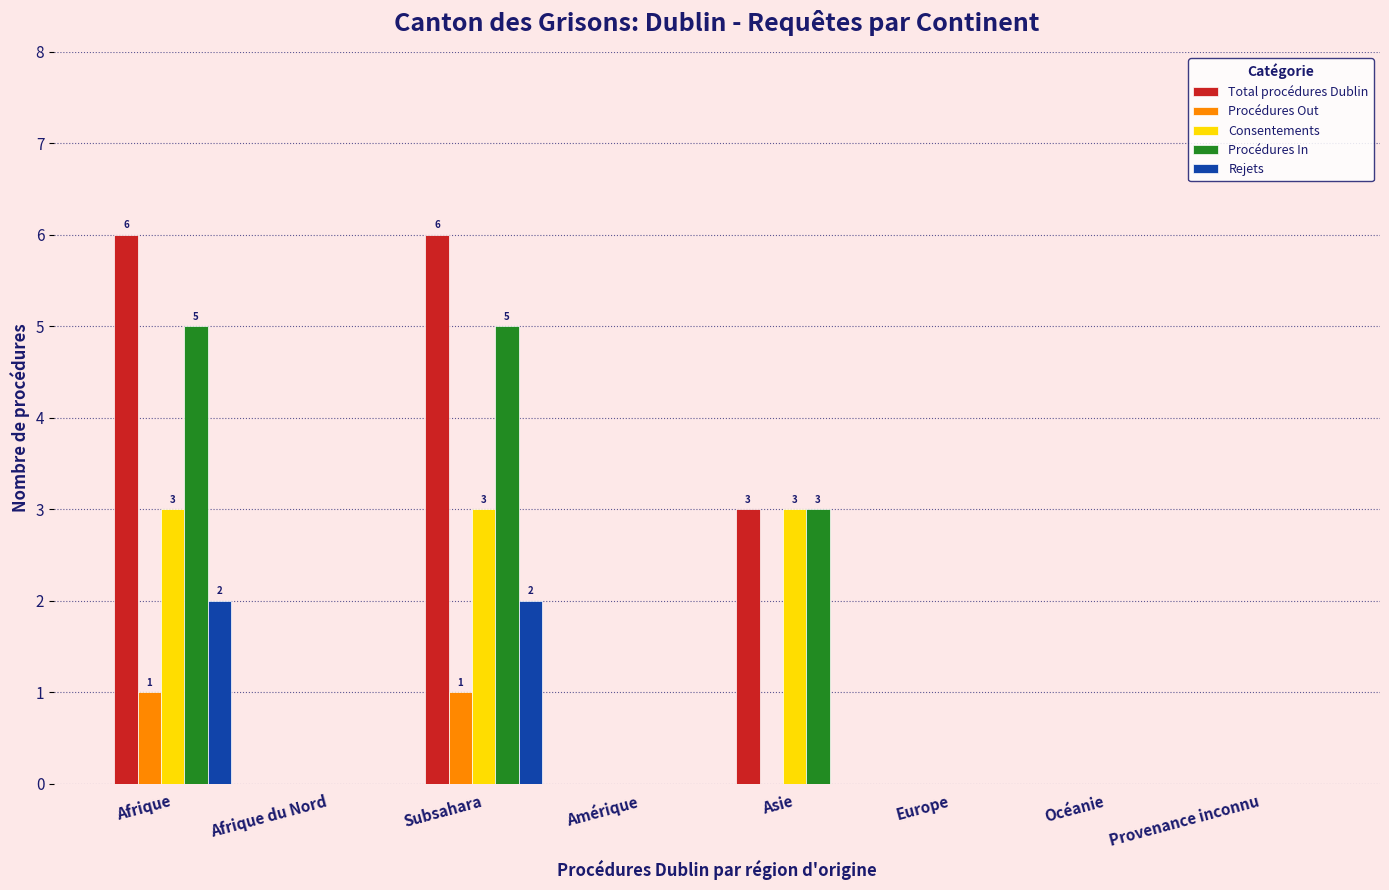

What is the sum of the Procédures In values at Subsahara and Europe?

5